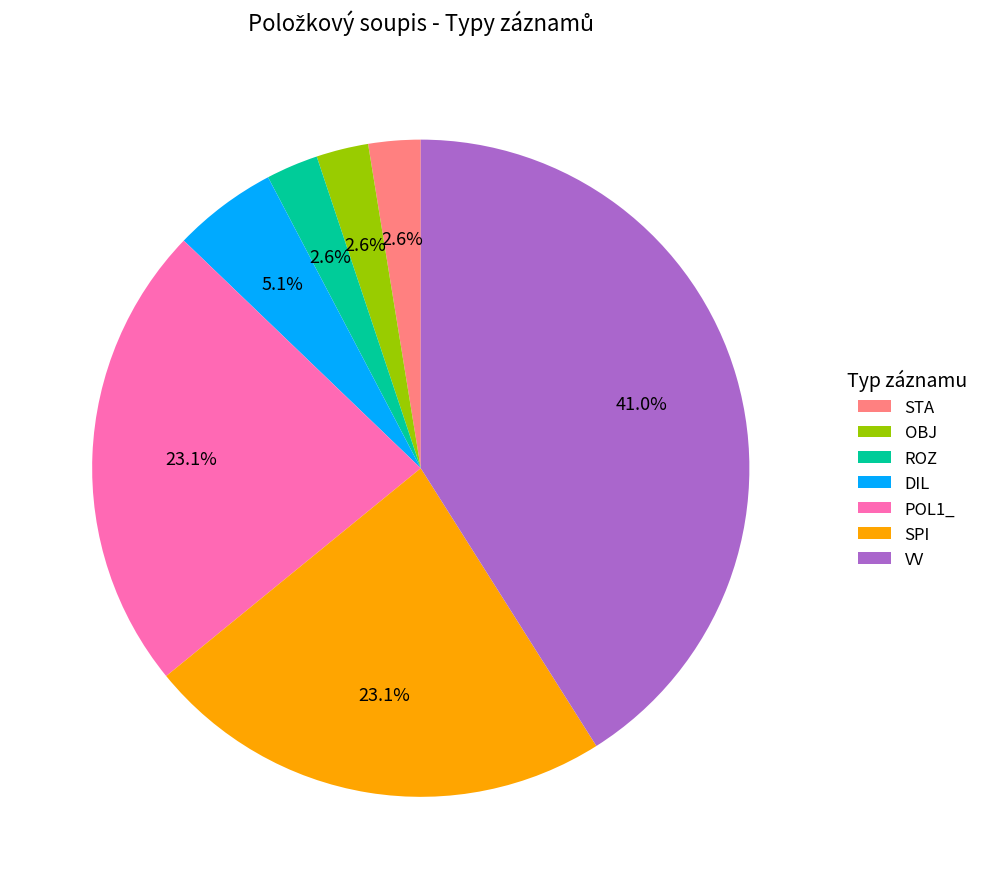

To the nearest percent, what portion does OBJ represent?

3%